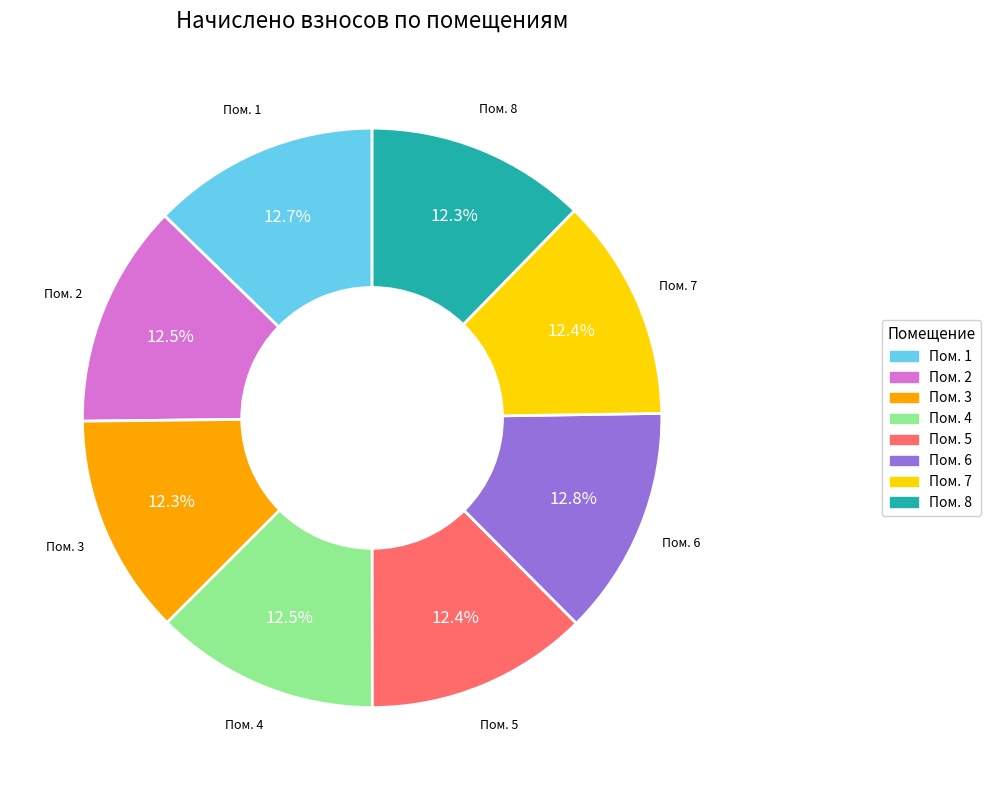

Approximately how many times larger is the value at Пом. 1 compared to Пом. 8?

1.0